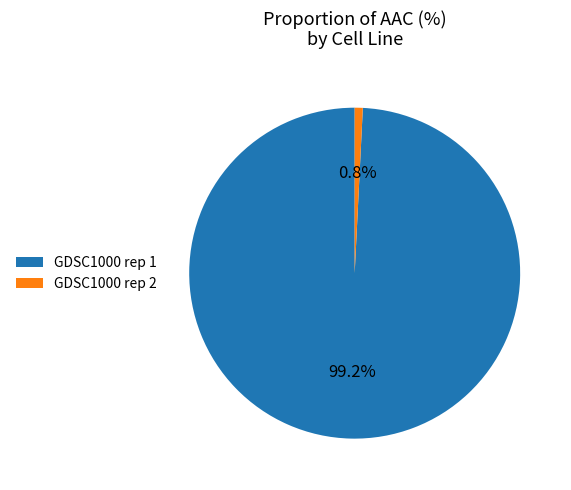

Is it true that GDSC1000 rep 1 is 89% of the pie?

False